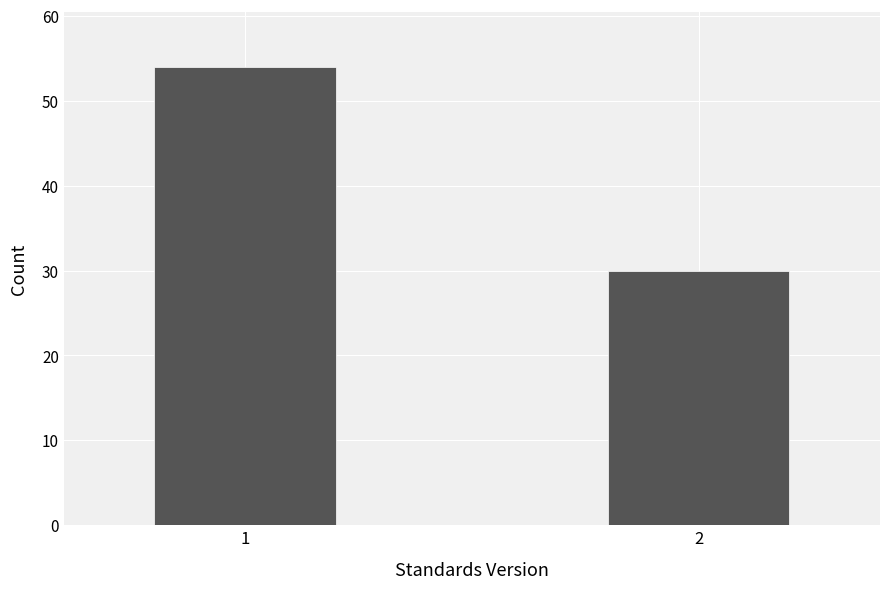

Reading right to left, transcribe all the data shown in this chart.

30	54